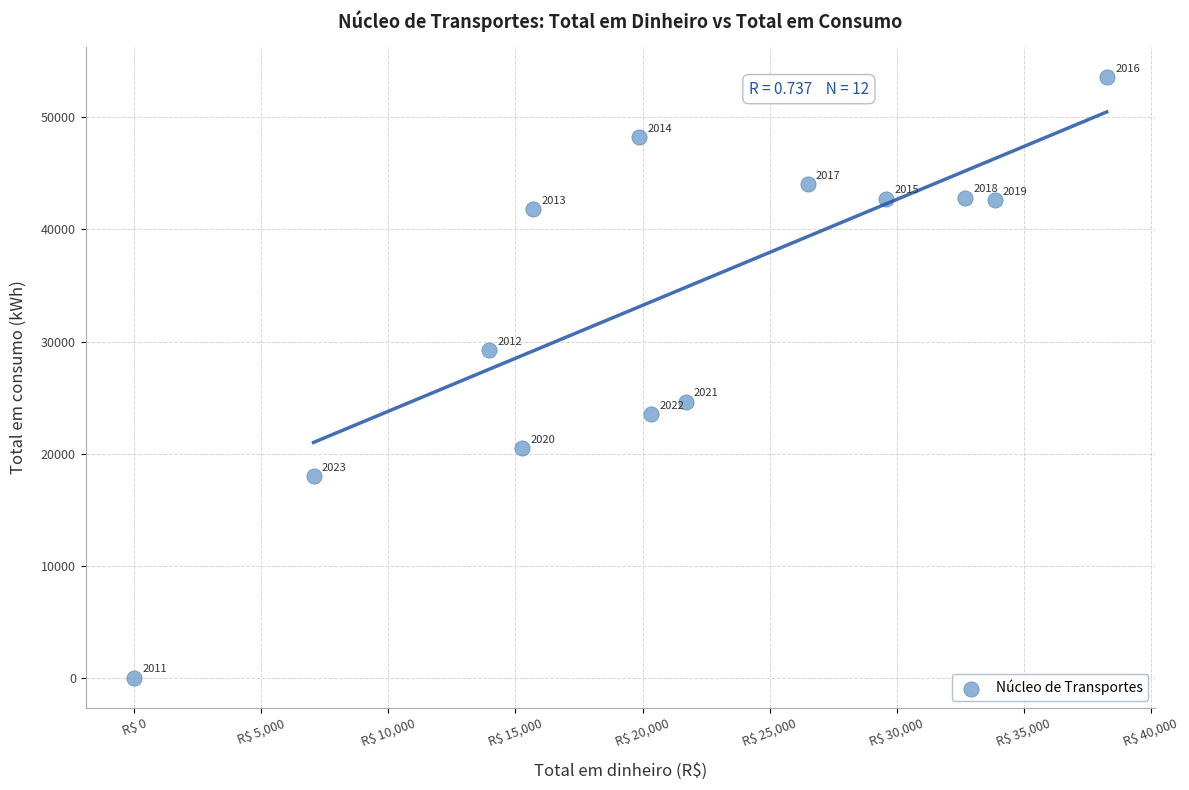

What Y value in the scatter plot is closest to 26780?

24642